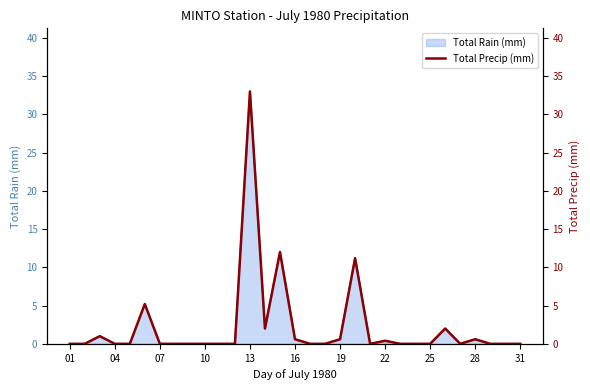

How many categories are shown in the chart?

31